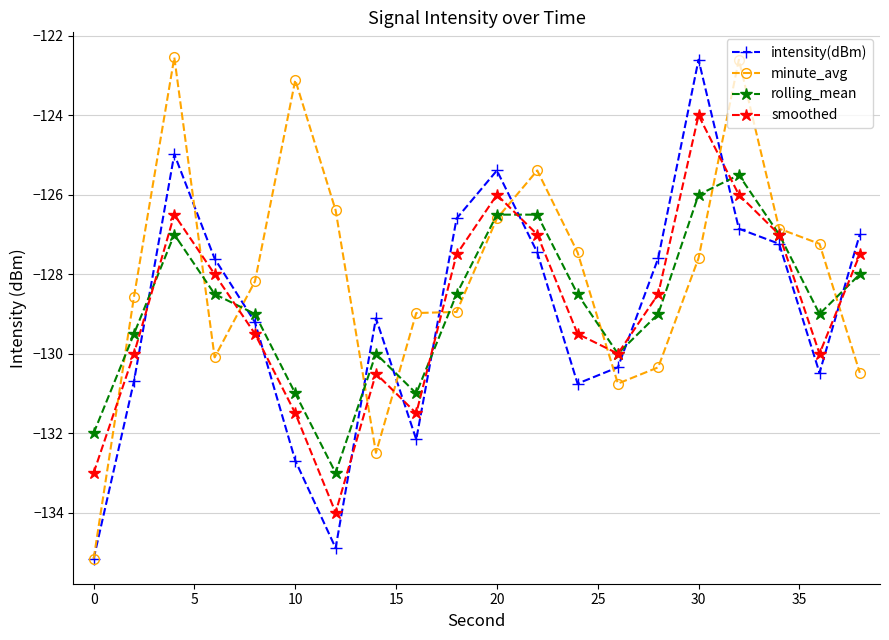

What is the value of the intensity(dBm) point at the 18th from the left?

-127.2